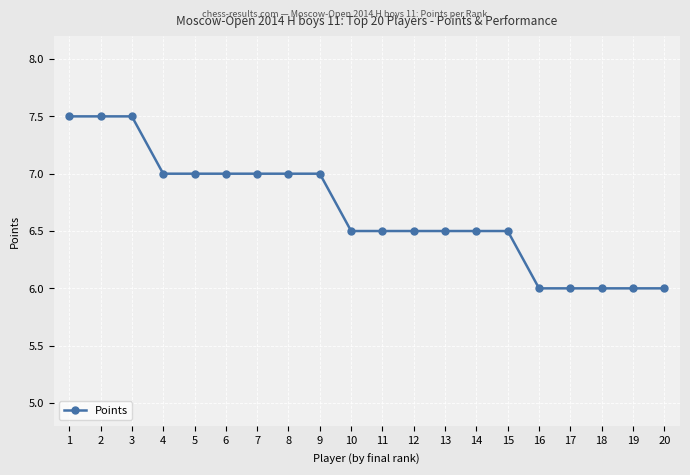

Does the chart have visible grid lines?

Yes